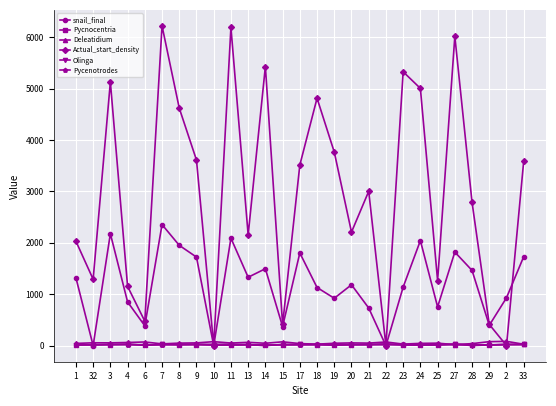

Which series has the largest range (max minus min)?

Actual_start_density